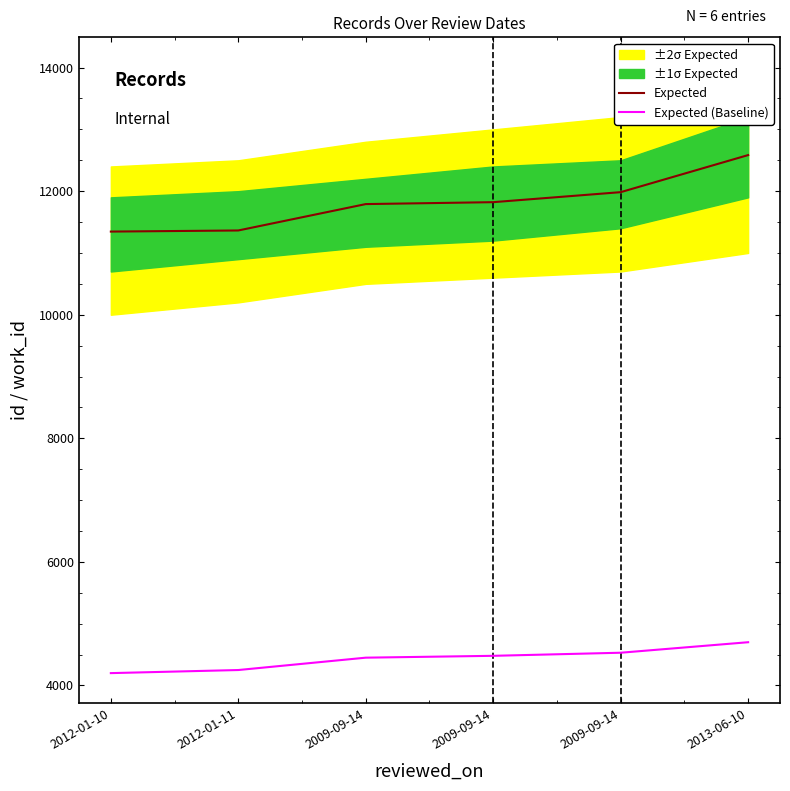

True or false: Expected and Expected (Baseline) cross at least once.

False